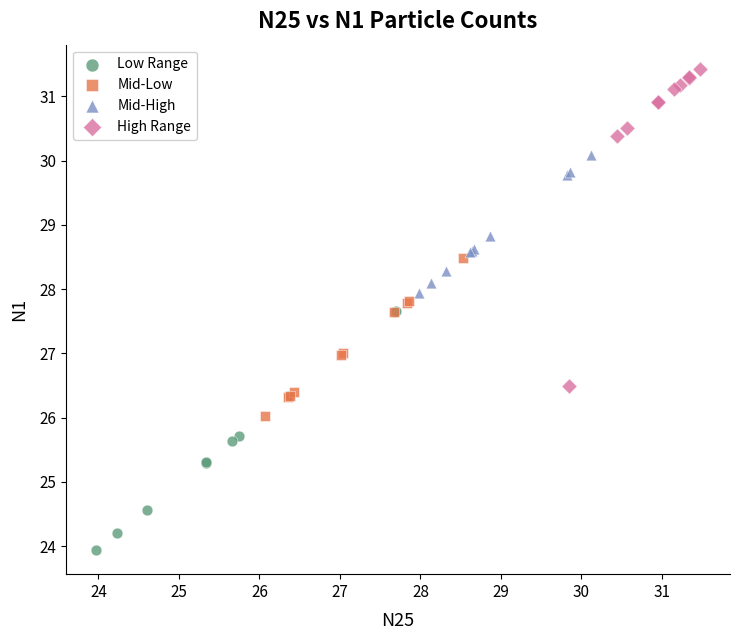

Which series has the largest Y range (max minus min)?

High Range